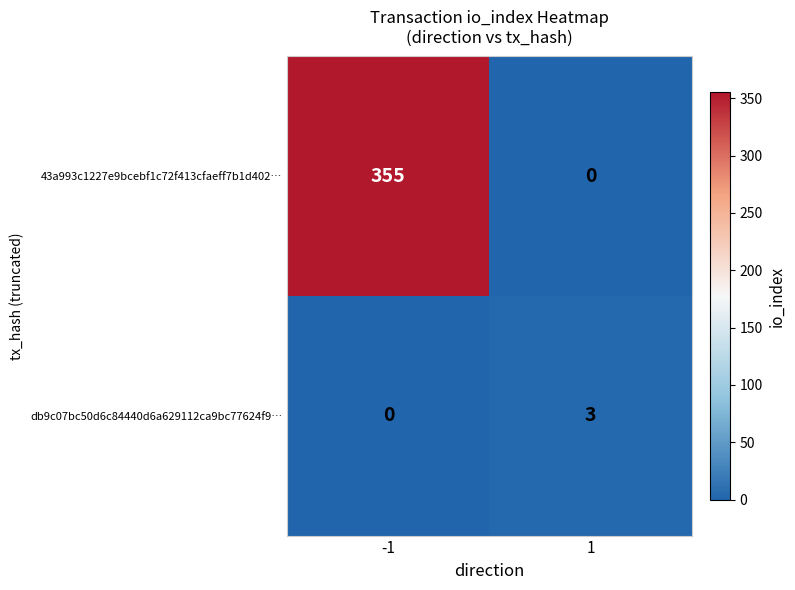

What is the maximum value shown in the chart?

355